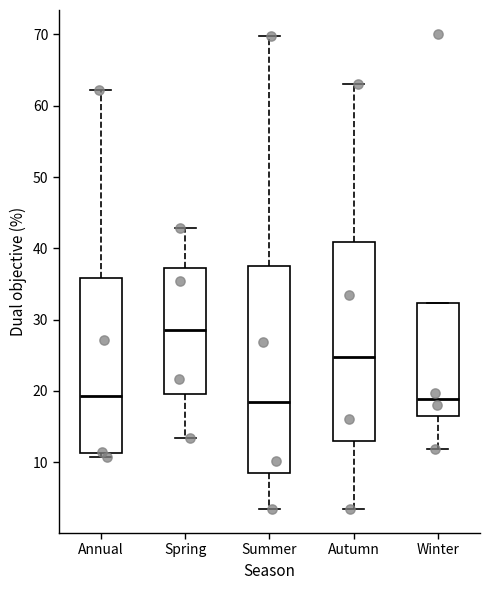

Reading left to right, read every box against the y-axis: the position of its median line, the range the box covers, and the ends of its whiskers. The values are not printed on the chart, so give them approximately, as read against the axis.

Annual: median 19, box 11 to 36, whiskers 11 (just below the box's lower edge) to 62
Spring: median 29, box 20 to 37, whiskers 13 to 43
Summer: median 19, box 9 to 38, whiskers 3 to 70
Autumn: median 25, box 13 to 41, whiskers 4 to 63
Winter: median 19, box 16 to 32, whiskers 12 to 32